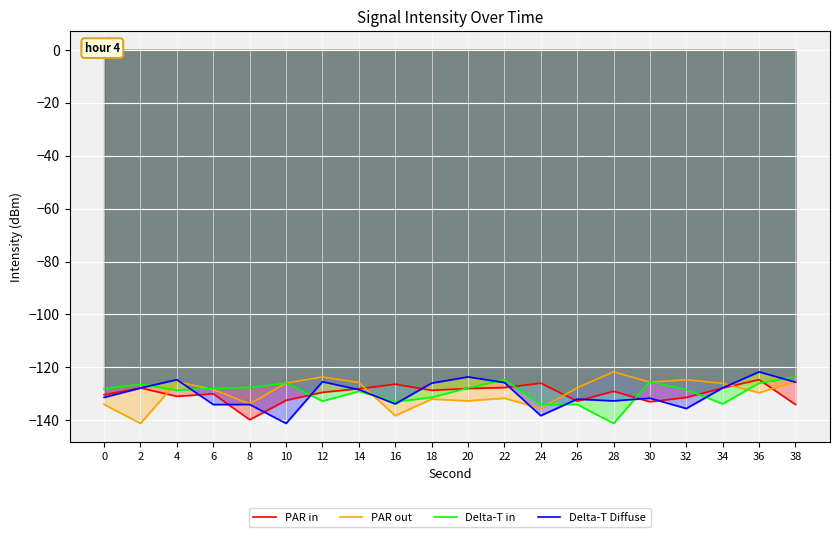

What is the difference between the maximum and second lowest values in the Delta-T in series?

10.4